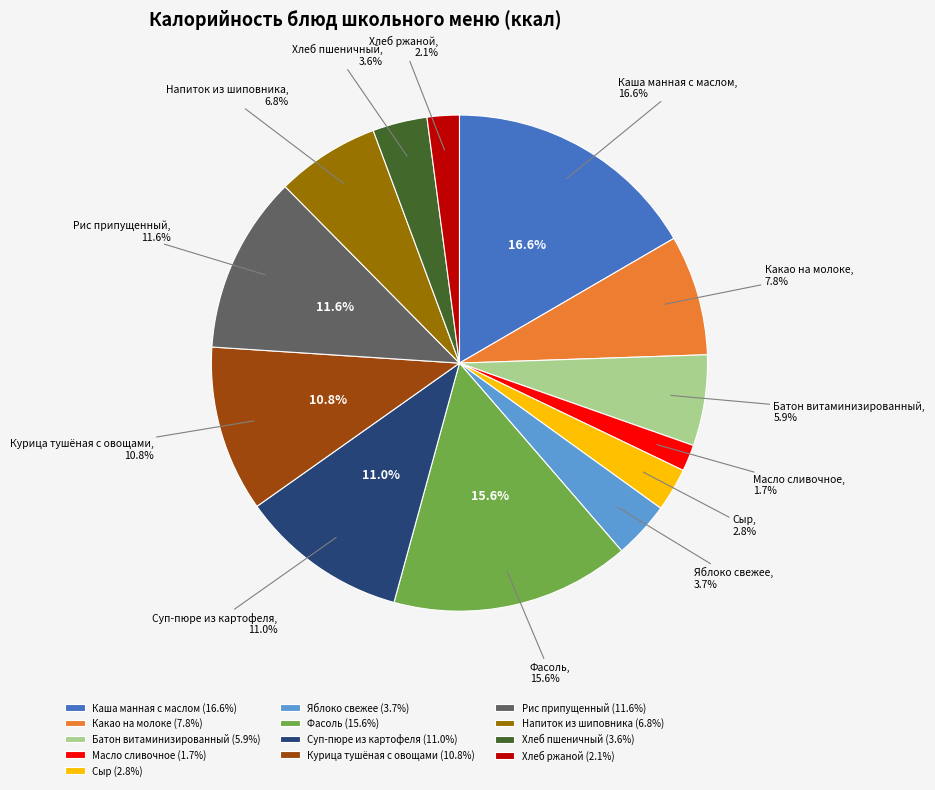

Is Батон витаминизированный the majority of the pie?

No